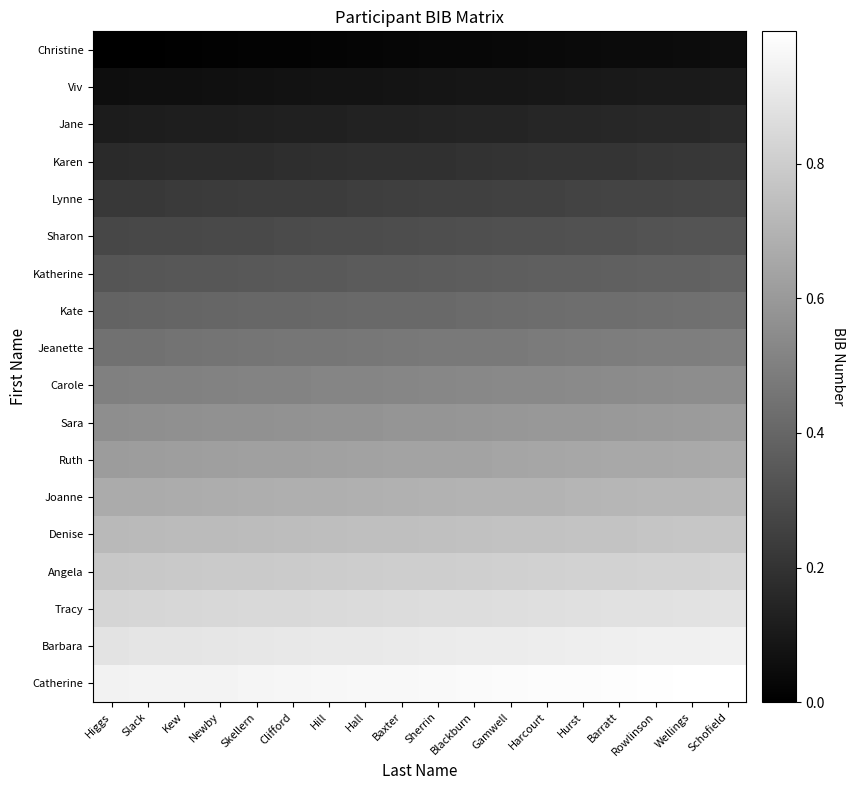

What is the total value across all series at Skellern?

8.7